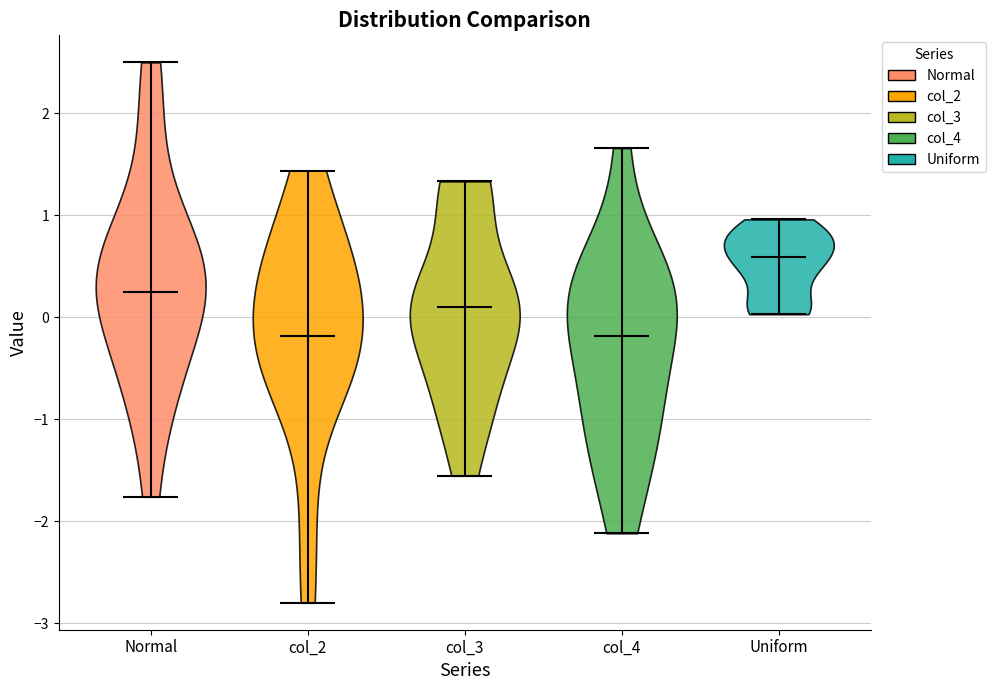

Reading left to right, read every violin against the y-axis: where its median line is, and the lowest and highest points it reaches. The values are not printed on the chart, so give them approximately, as read against the axis.

Normal: median line 0.3, lowest point -1.8, highest point 2.5
col_2: median line -0.2, lowest point -2.8, highest point 1.4
col_3: median line 0.1, lowest point -1.6, highest point 1.3
col_4: median line -0.2, lowest point -2.1, highest point 1.7
Uniform: median line 0.6, lowest point 0.0, highest point 1.0